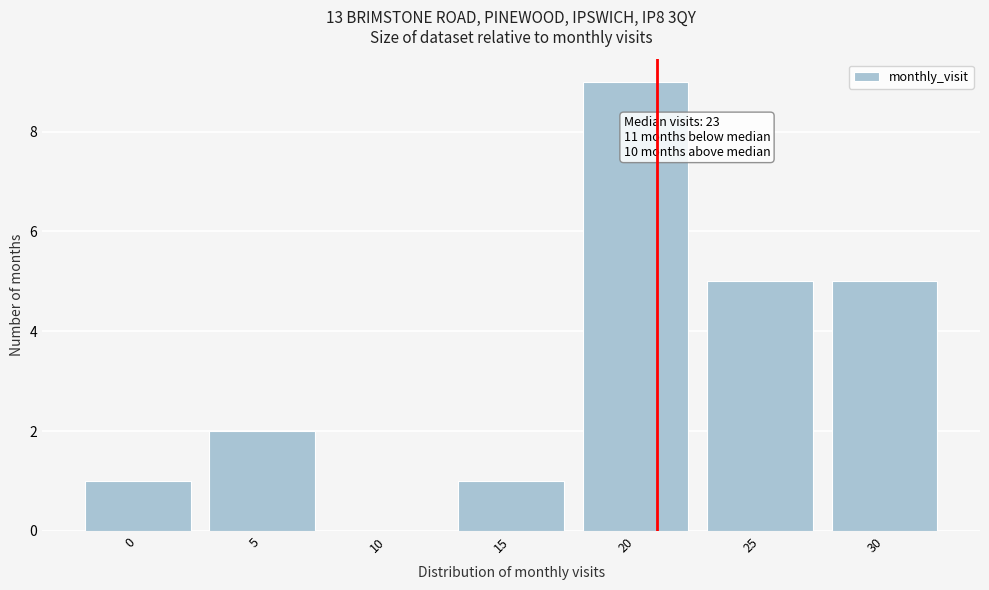

Reading left to right, extract all data points from this chart.

0=1	5=2	10=0	15=1	20=9	25=5	30=5